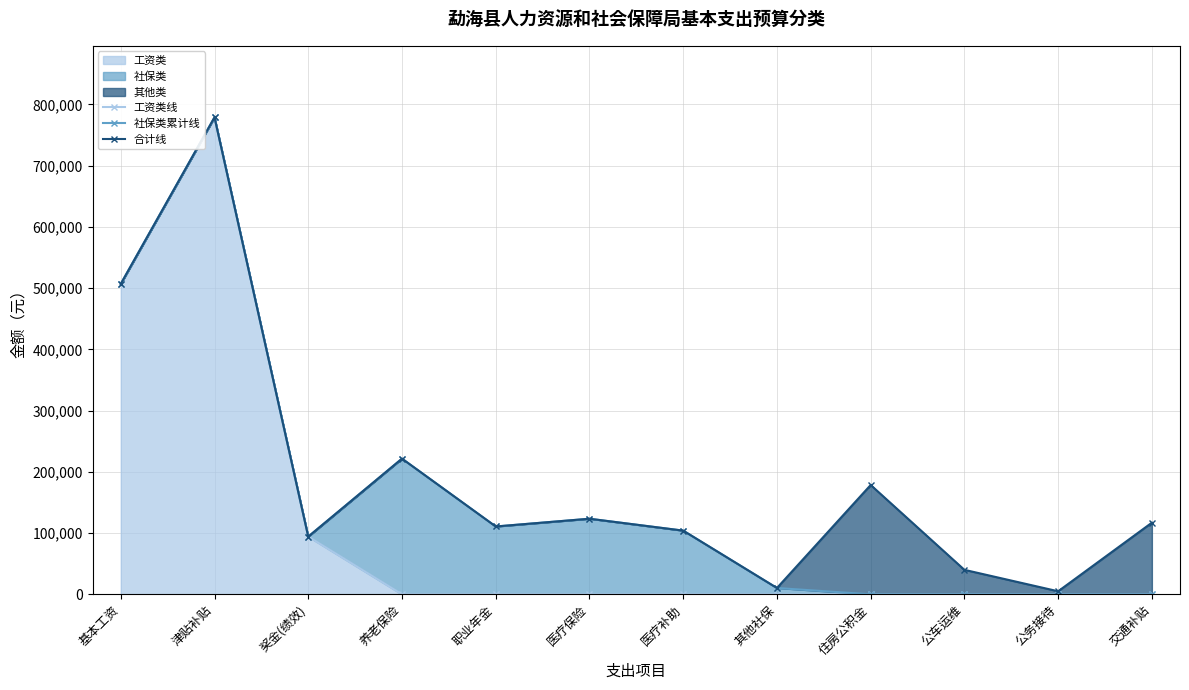

How many lines are shown in the chart?

3